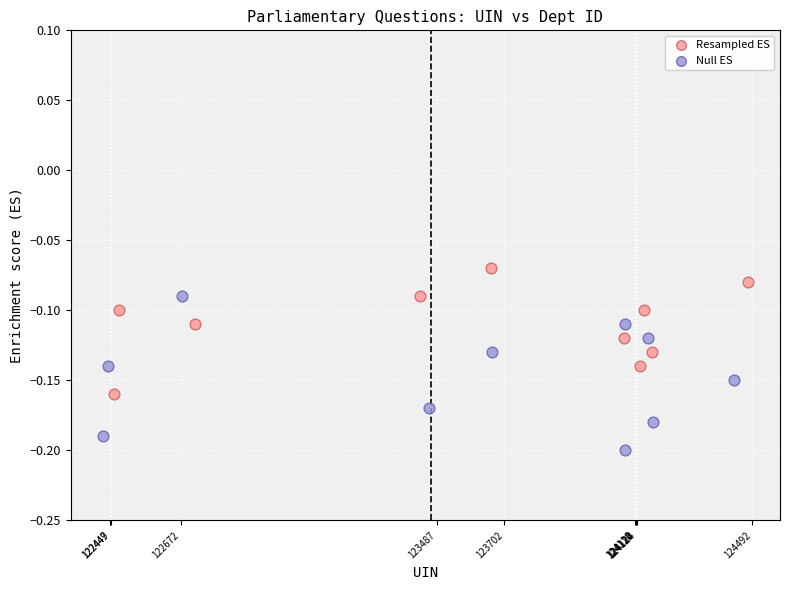

Which series has the largest Y range (max minus min)?

Null ES